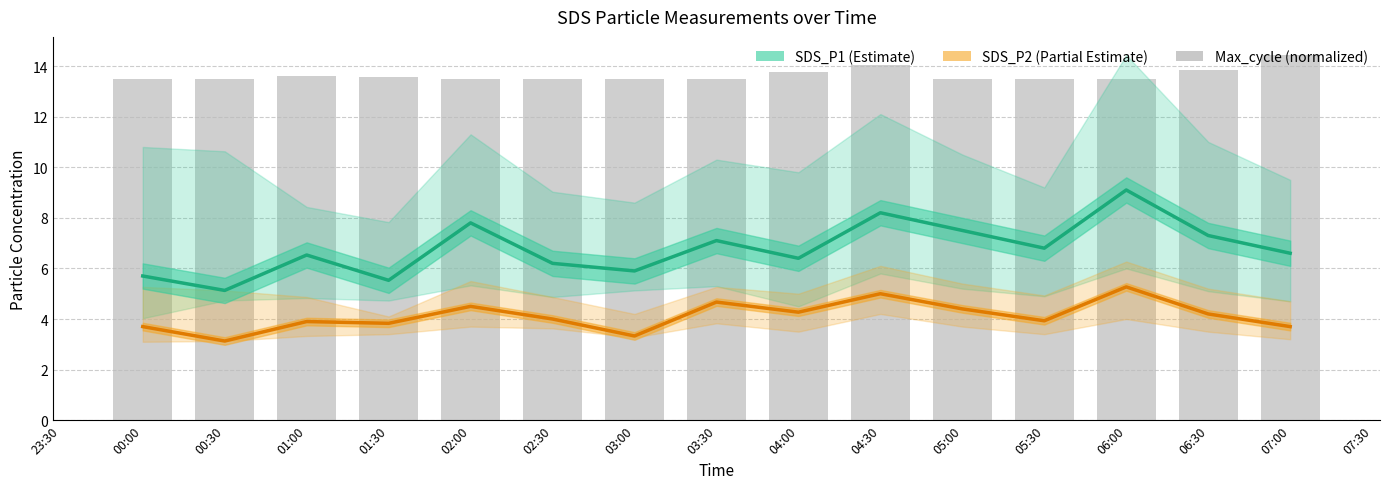

Which series has the largest range (max minus min)?

SDS_P1